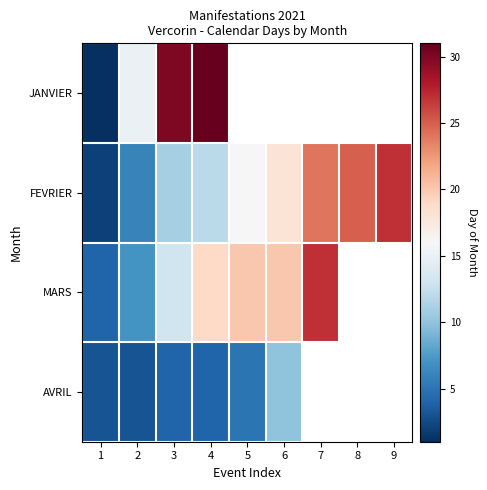

How many values in JANVIER are above zero?

4